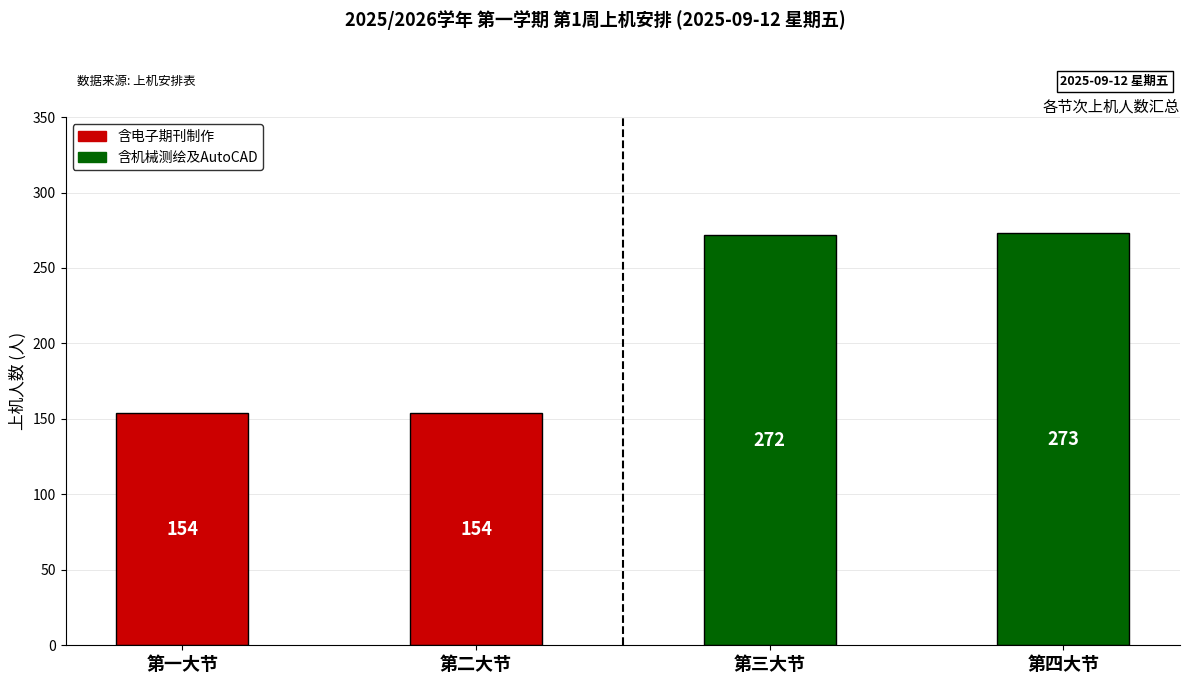

What is the difference between the second highest and second lowest values?

118